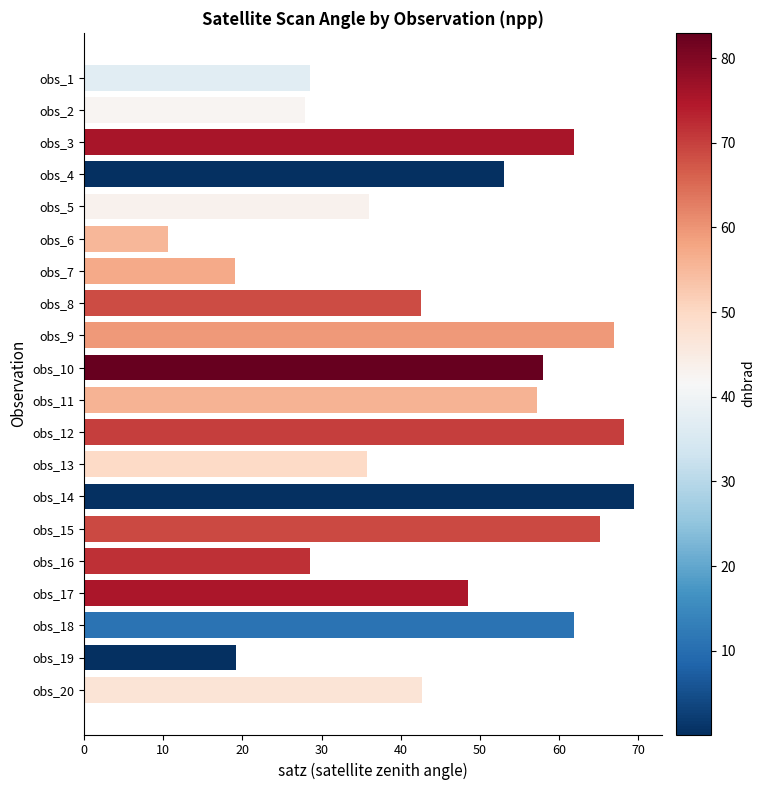

What is the value of the 19th bar from the top?

19.2